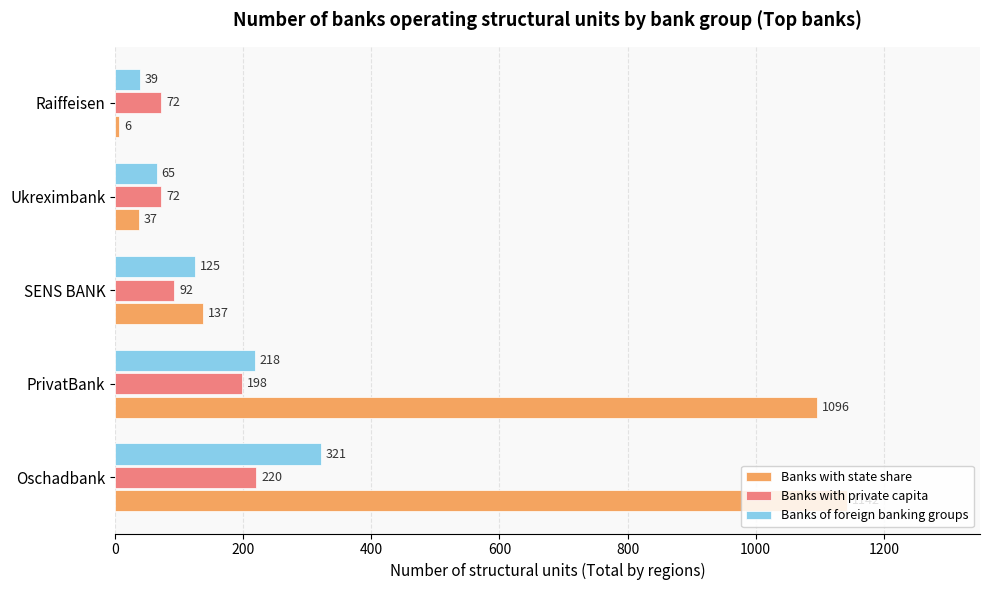

The value of Banks of foreign banking groups at SENS BANK is 46. True or false?

False